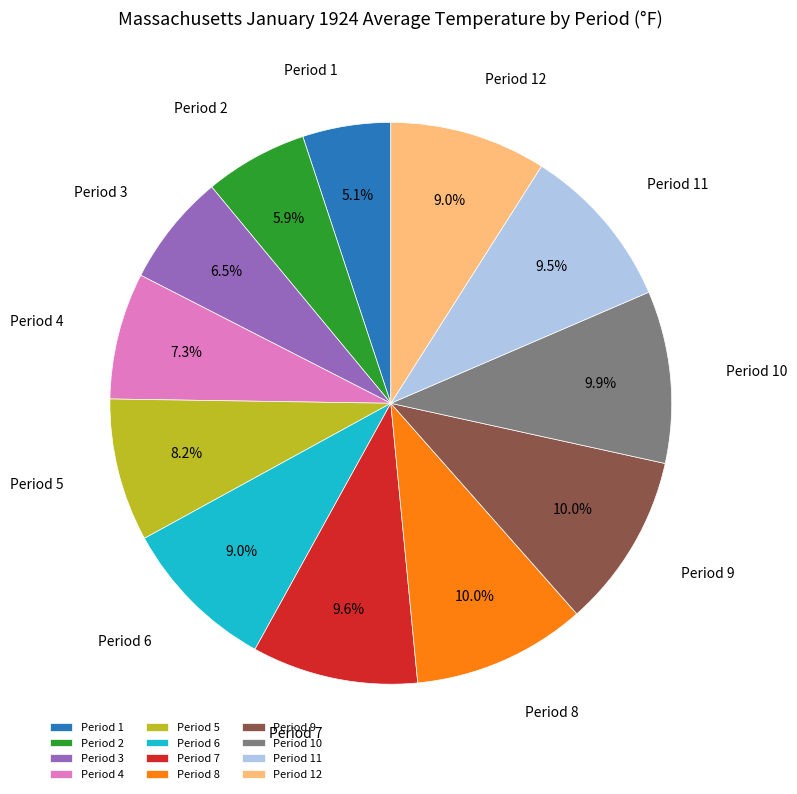

To the nearest percent, what is the difference between the Period 9 and Period 4 slice percentages?

3%